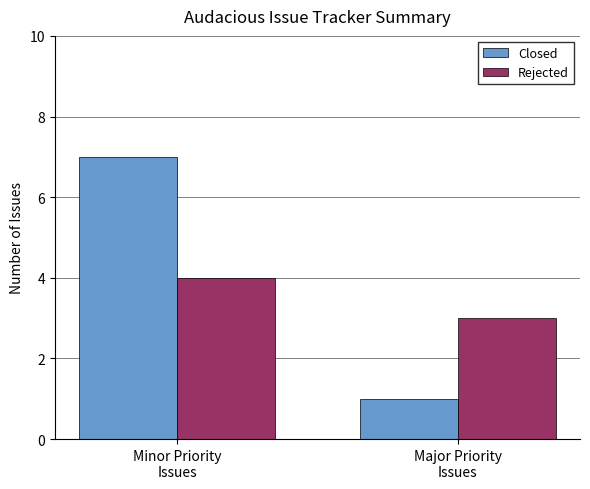

List the series in order of their overall mean, lowest first.

Rejected, Closed